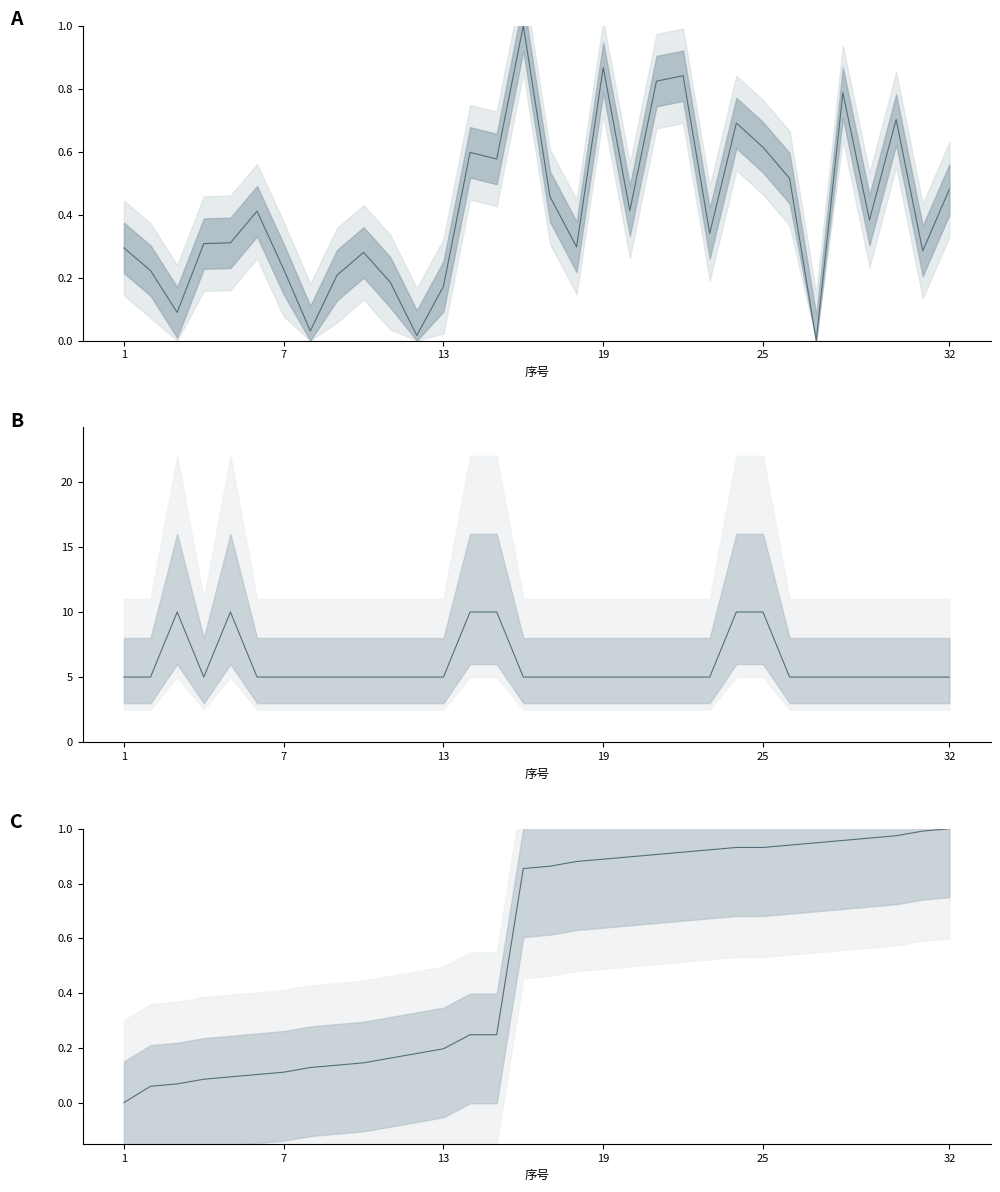

Rank the categories by 报考单位_code value from lowest to highest.

1, 2, 3, 4, 5, 6, 7, 8, 9, 10, 11, 12, 13, 14, 15, 16, 17, 18, 19, 20, 21, 22, 23, 24, 25, 26, 27, 28, 29, 30, 31, 32